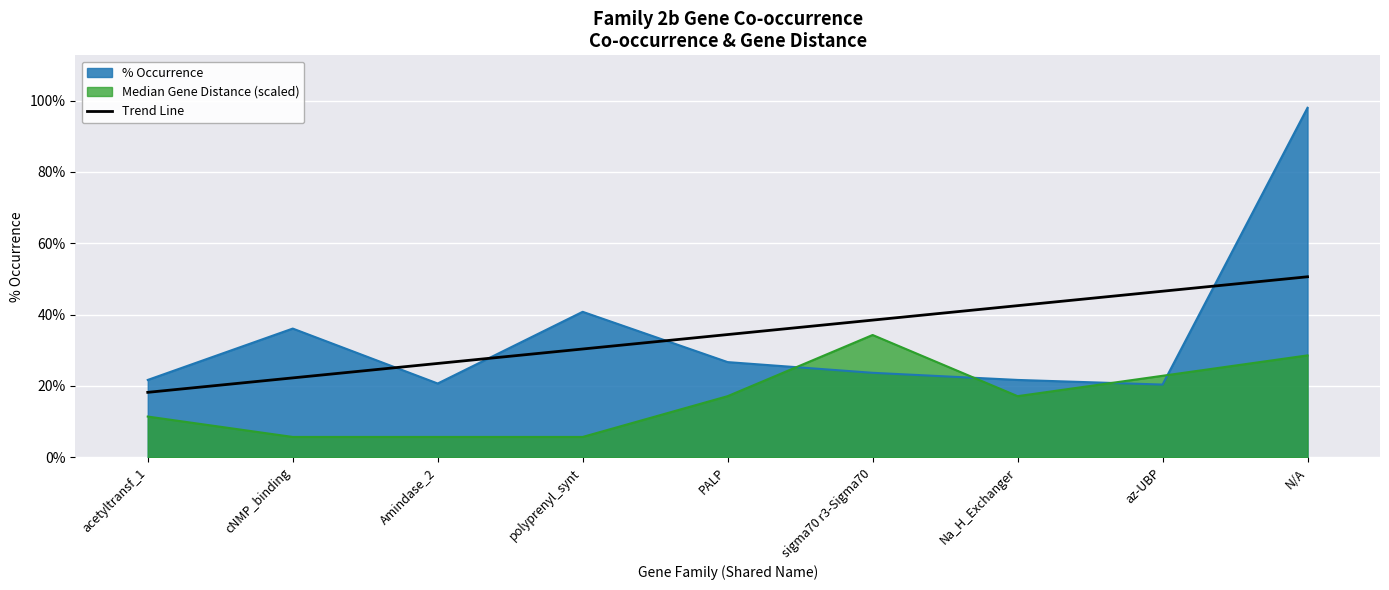

What position from the right is Amindase_2?

7